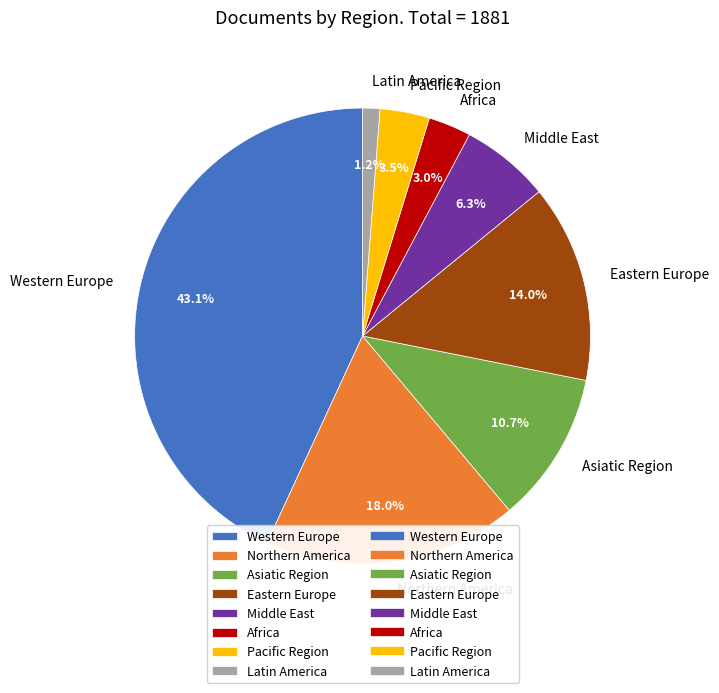

Is Eastern Europe the majority of the pie?

No